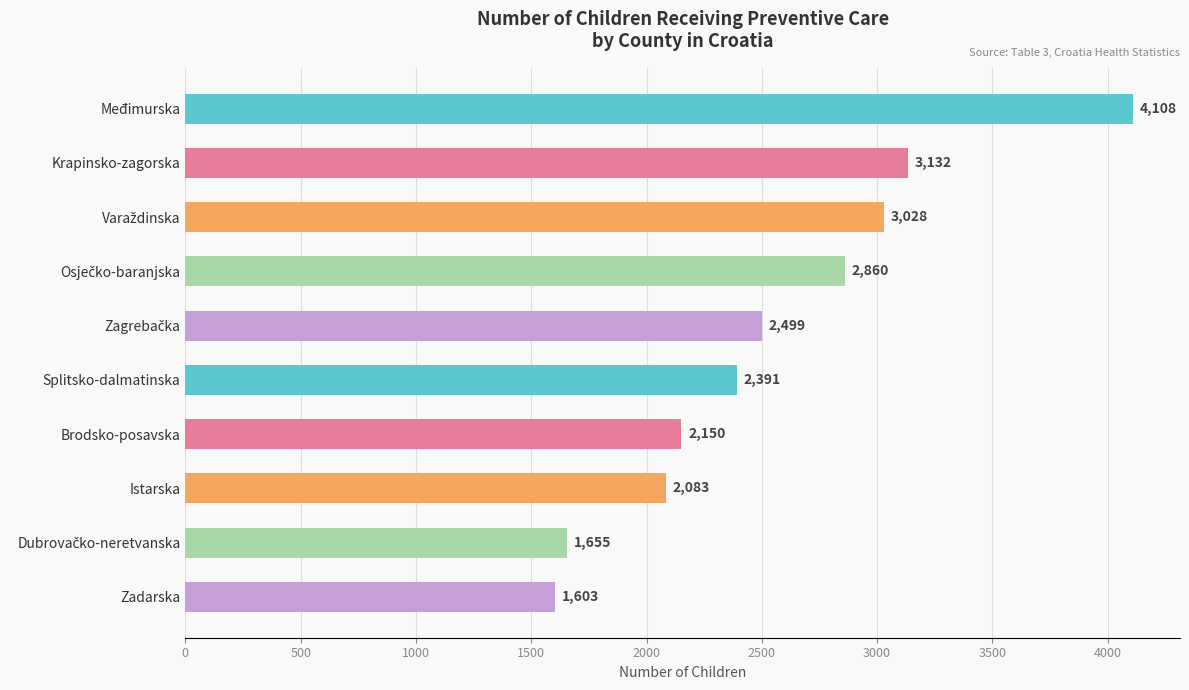

What is the difference between the values at Splitsko-dalmatinska and Zadarska?

788